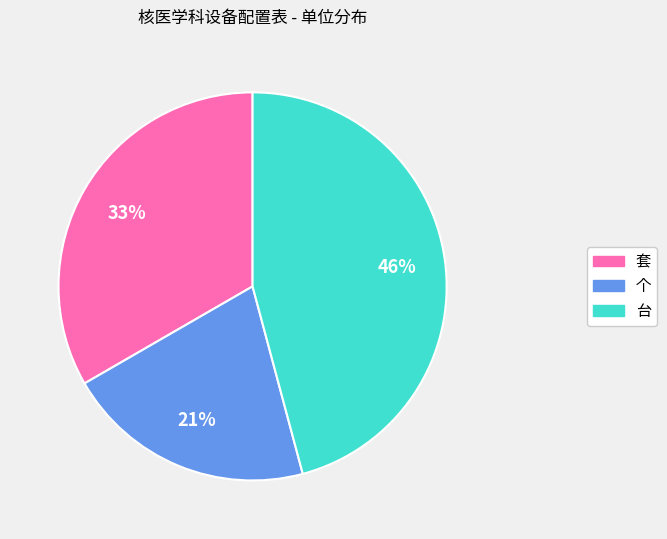

How many segments does this pie chart have?

3